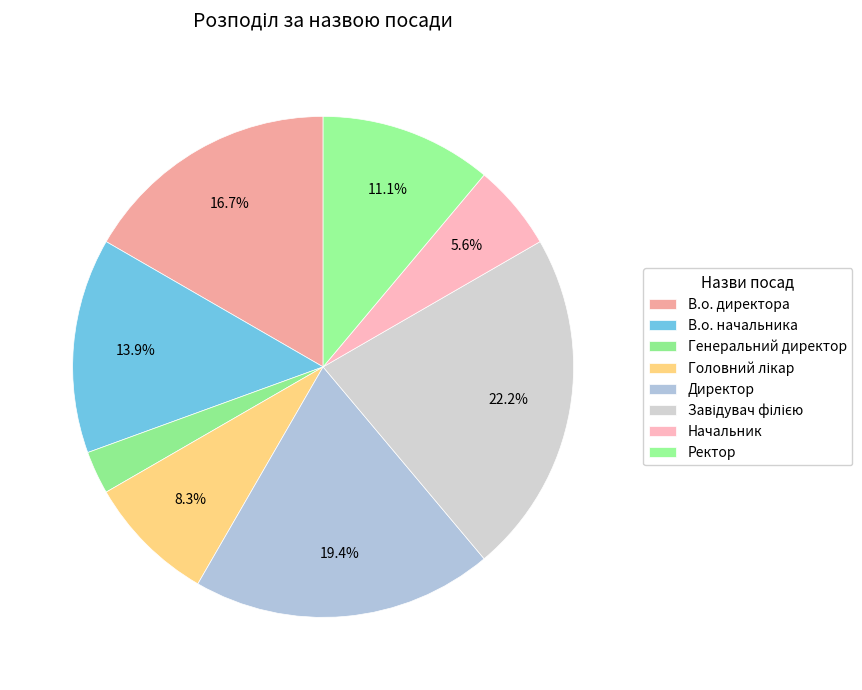

How many segments does this pie chart have?

8